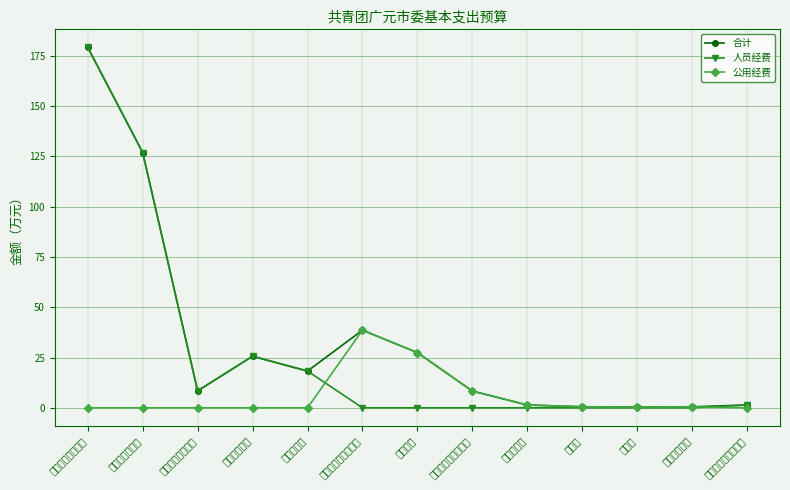

Is it true that 公用经费 equals -23.7 at 机关工资福利支出?

False